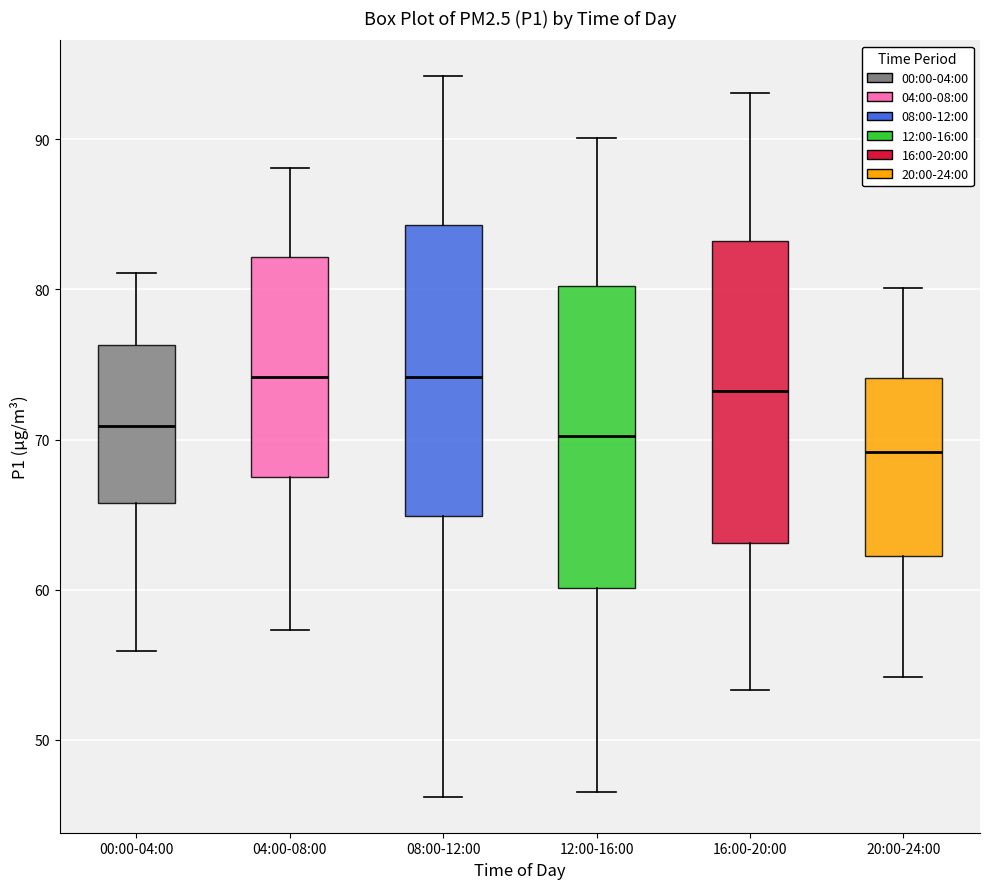

Reading left to right, transcribe this box plot: for each box, give where its median line is, the range the box spans, and where its two whiskers end, as read against the y-axis. The values are not printed on the chart, so give them approximately, as read against the axis.

00:00-04:00: median 71, box 66 to 76, whiskers 56 to 81
04:00-08:00: median 74, box 67 to 82, whiskers 57 to 88
08:00-12:00: median 74, box 65 to 84, whiskers 46 to 94
12:00-16:00: median 70, box 60 to 80, whiskers 47 to 90
16:00-20:00: median 73, box 63 to 83, whiskers 53 to 93
20:00-24:00: median 69, box 62 to 74, whiskers 54 to 80